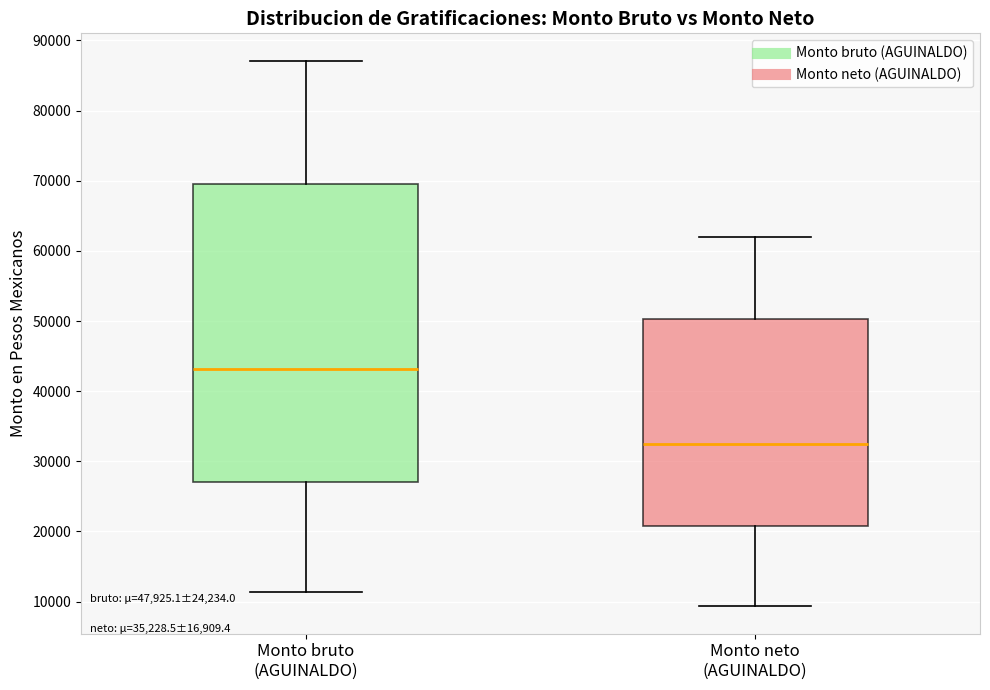

Which box is the tallest, from its lower edge to its upper edge?

Monto bruto (AGUINALDO)